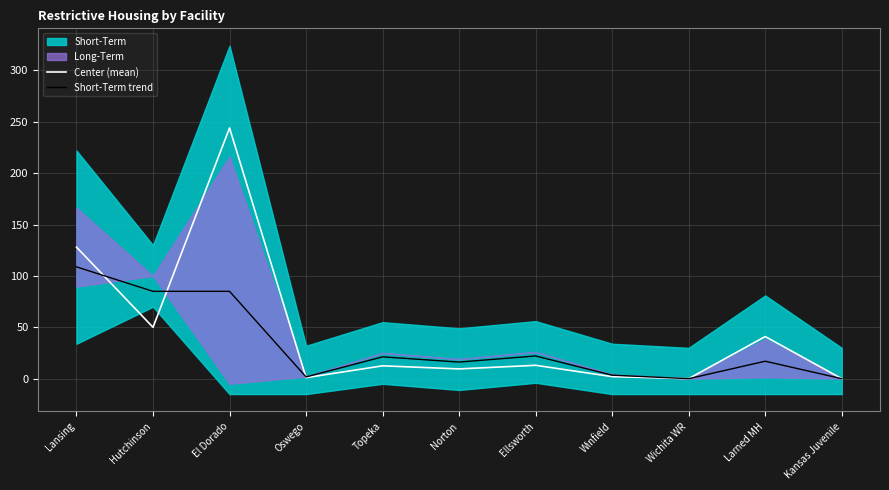

At which category does Short-Term trend reach its first local valley?

Oswego